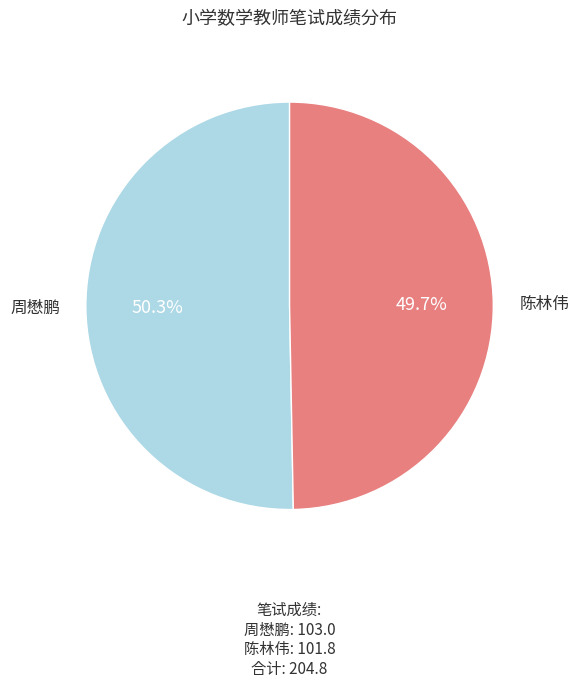

Is there a majority slice in this chart?

Yes